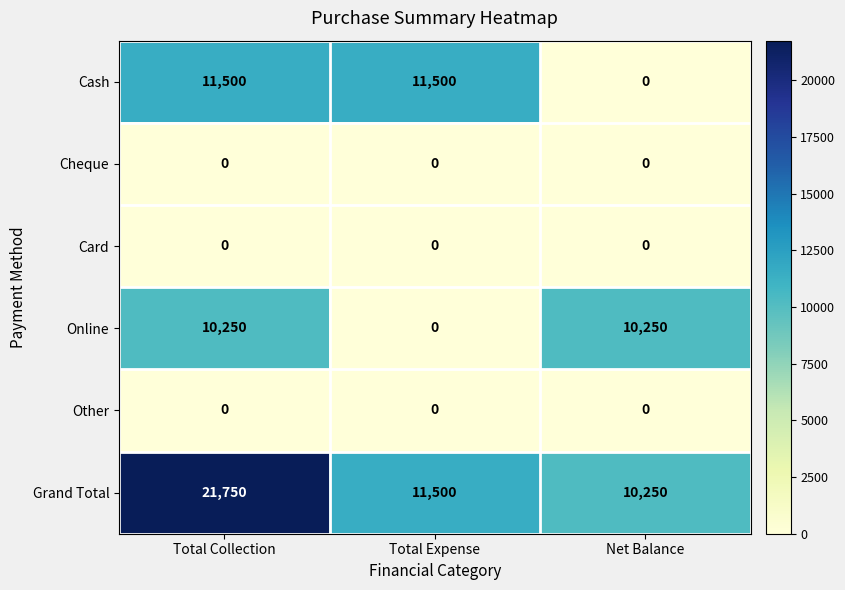

Count the number of categories in the chart.

3